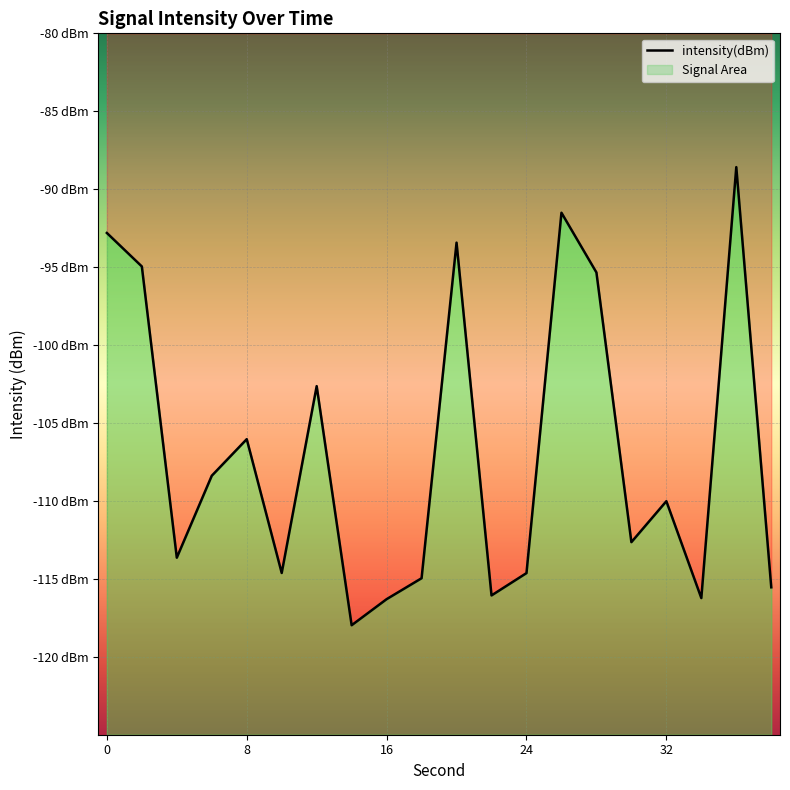

What is the minimum value shown in the chart?

-118.0